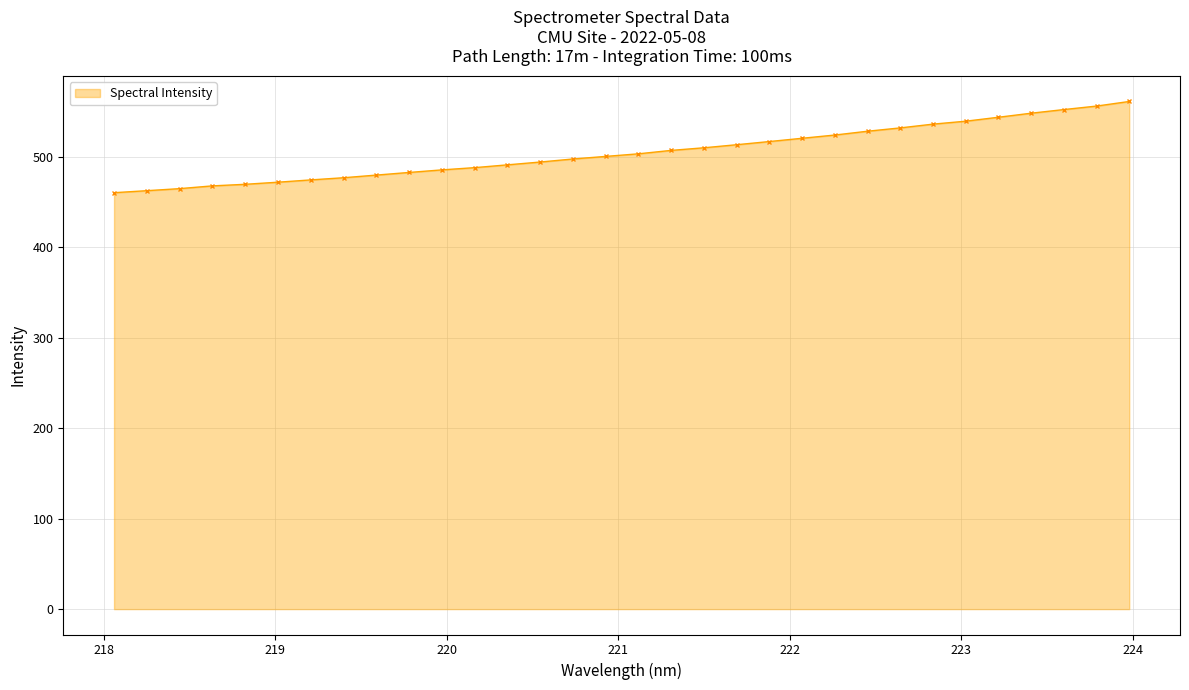

What is the value of the 16th point from the left?

500.2